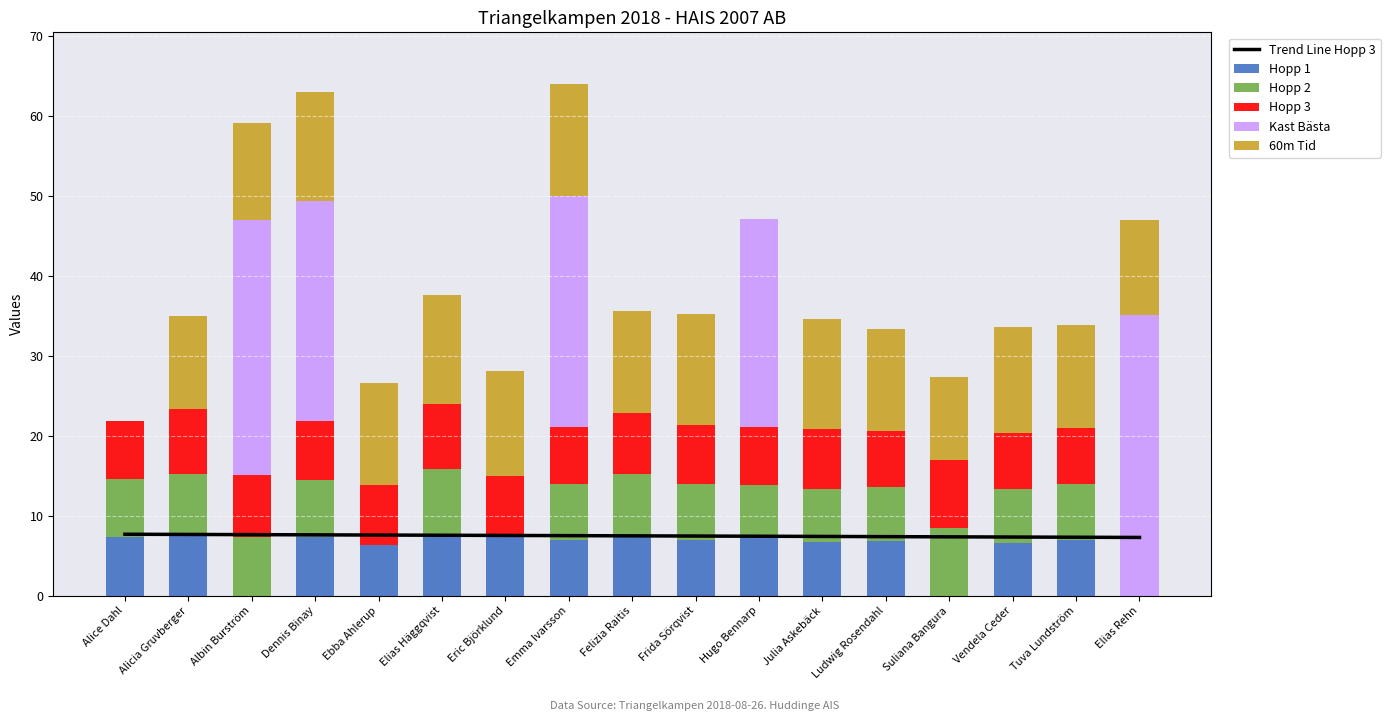

How many categories are shown in the chart?

17